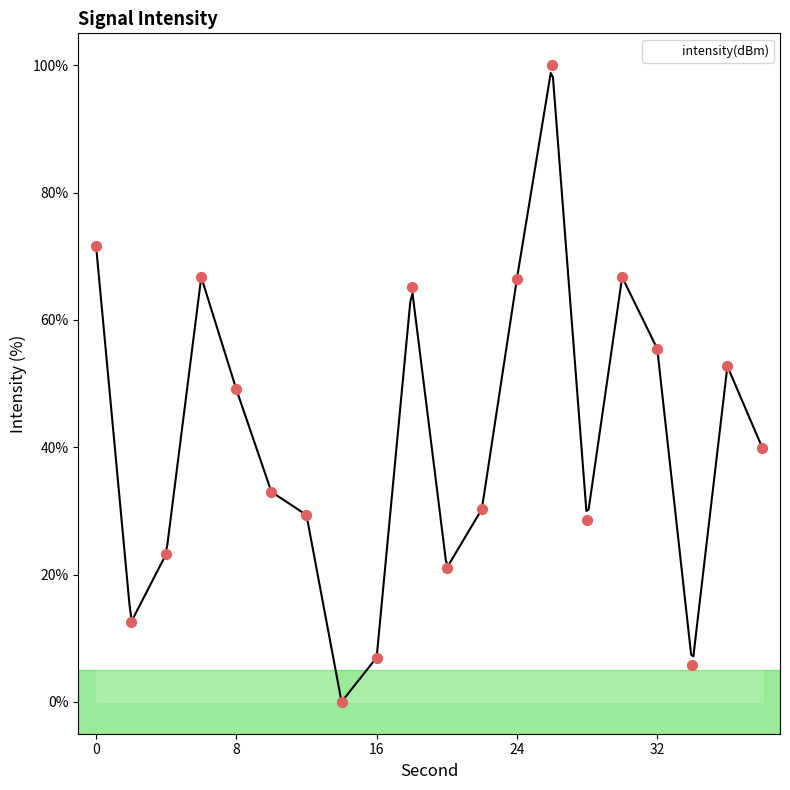

Which has a higher value, 14 or 18?

18